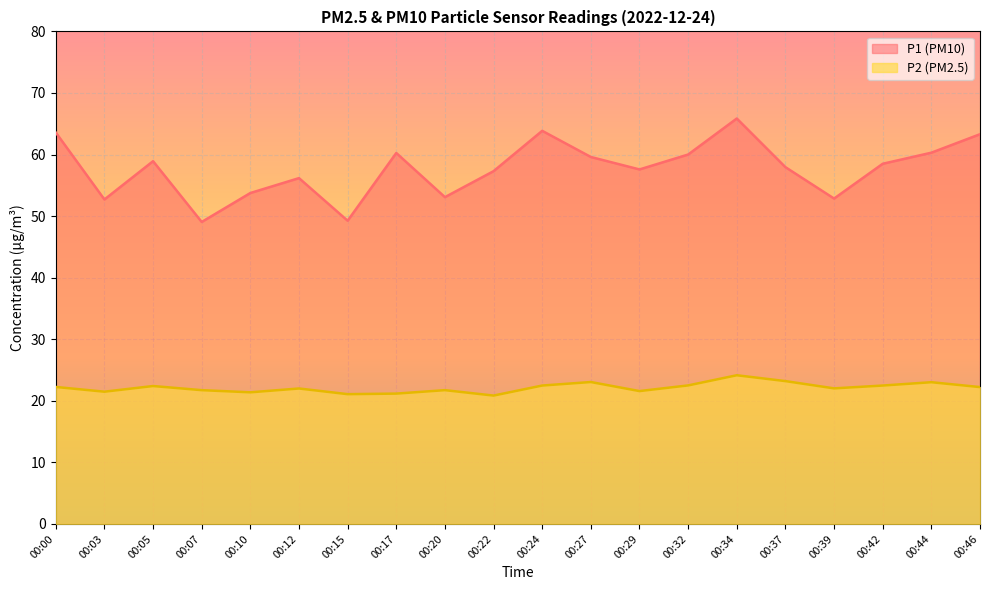

What are all the series names shown in the legend?

P1 (PM10), P2 (PM2.5)